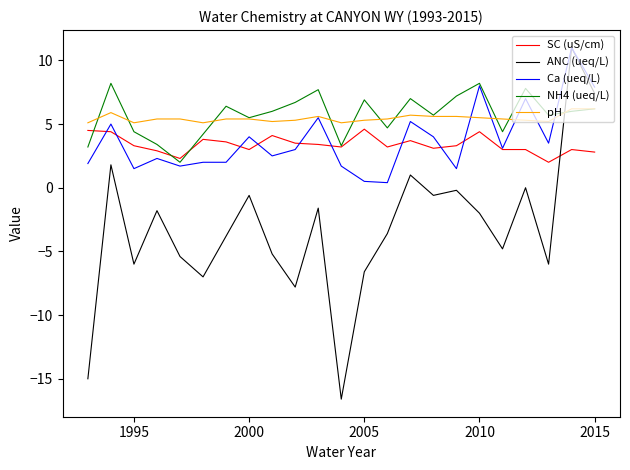

What is the maximum value shown in the chart?

11.0